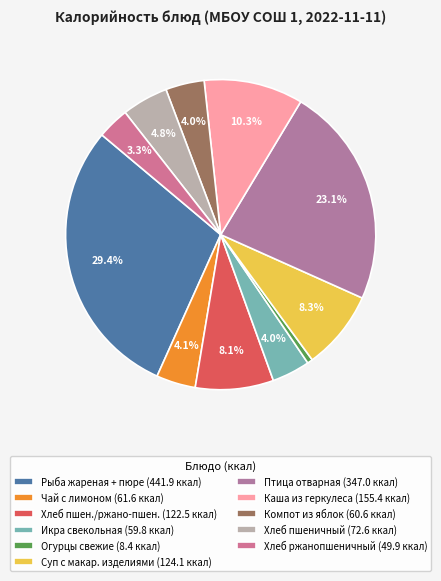

Which category has the smallest portion of the pie?

Огурцы свежие (8.4 ккал)